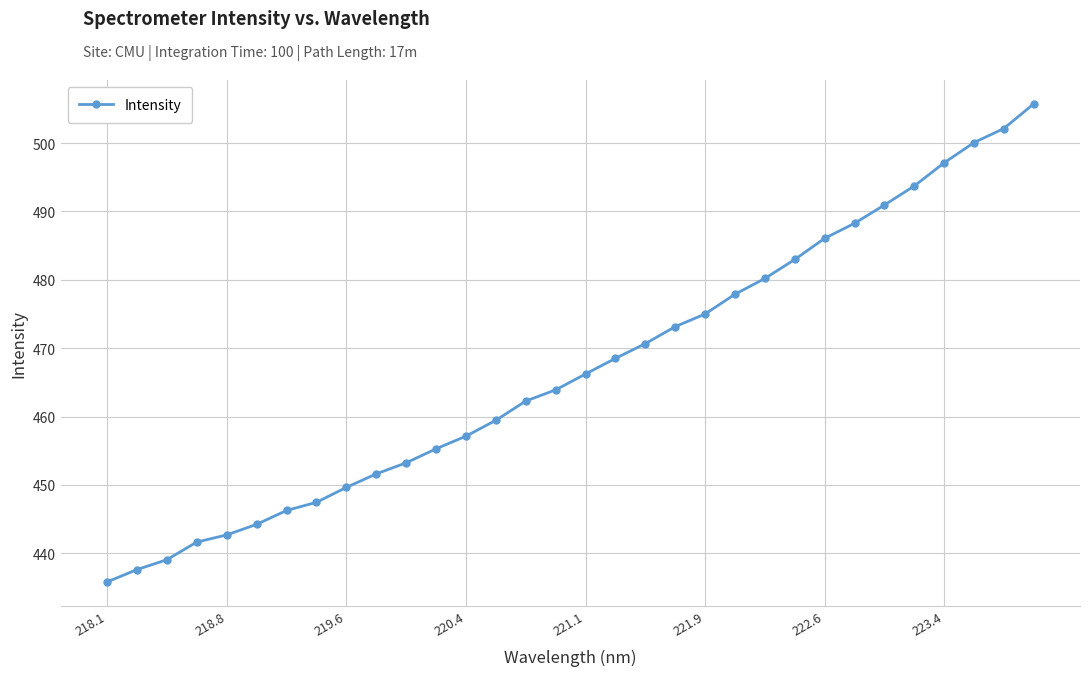

True or false: the data has more than 2 interior local peaks.

False